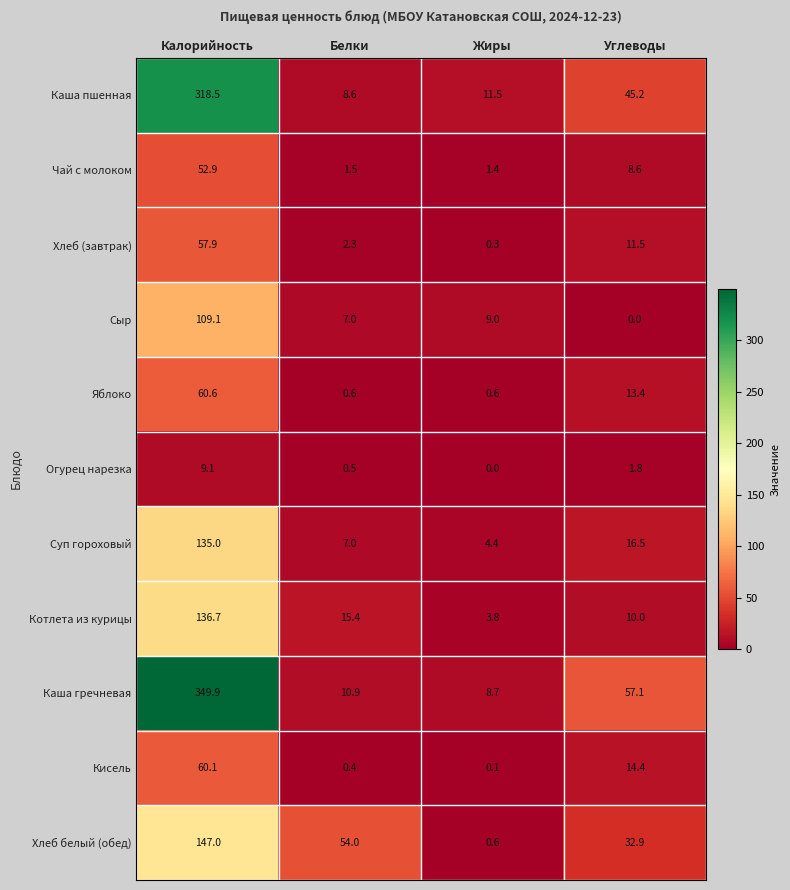

Which series changed the most between Калорийность and Углеводы?

Каша гречневая